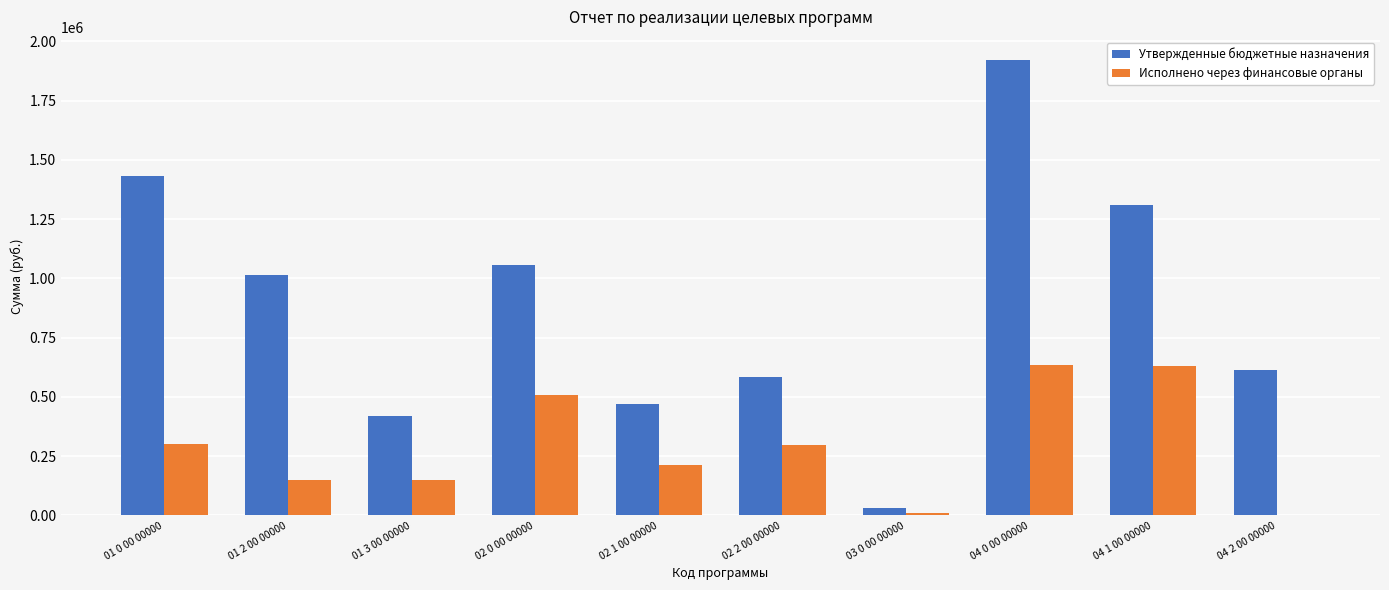

Is the value of Утвержденные бюджетные назначения at 04 1 00 00000 greater than the value of Исполнено через финансовые органы at 02 1 00 00000?

Yes